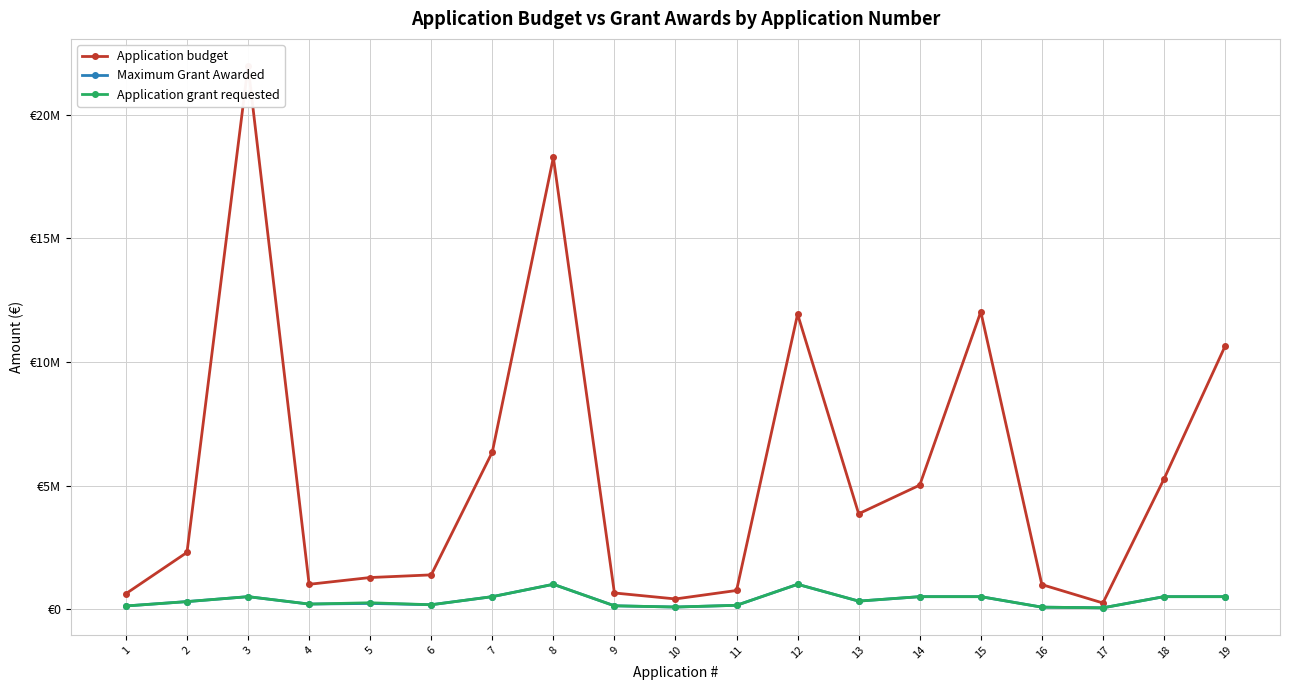

How many values in the Maximum Grant Awarded series exceed 300000?

9